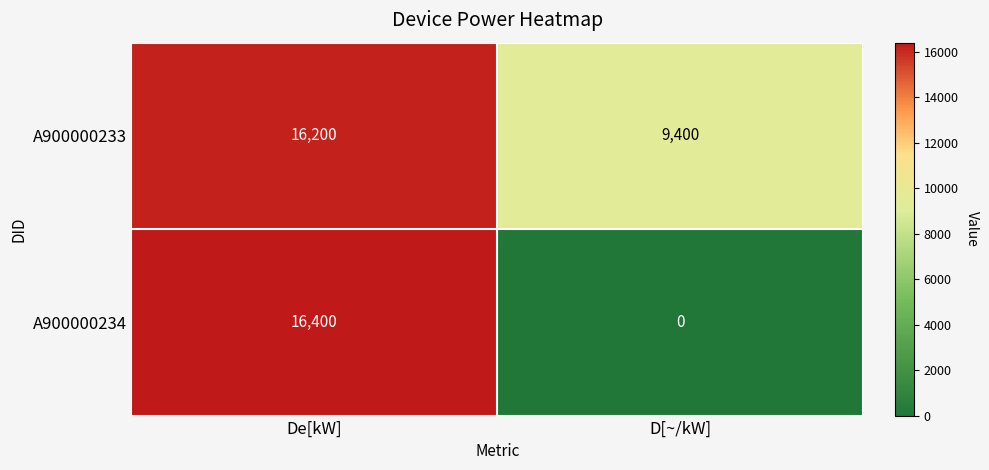

What is the sum of all A900000234 values?

16400